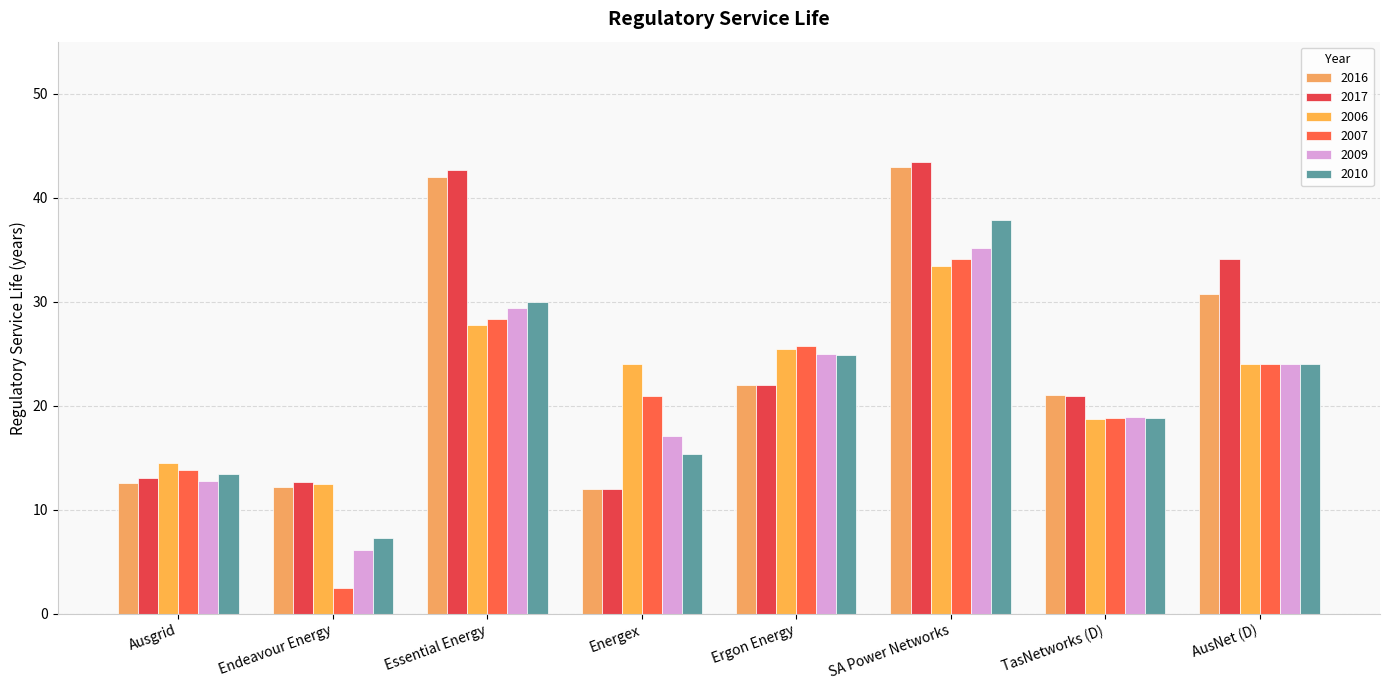

The value of 2007 at SA Power Networks is 59.1. True or false?

False